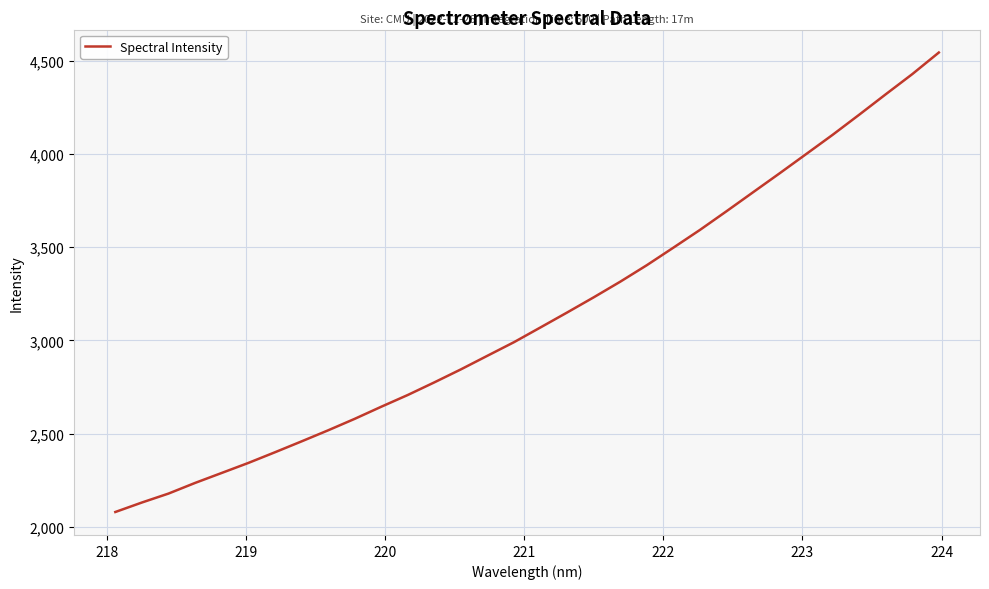

What is the smallest value displayed?

2080.8